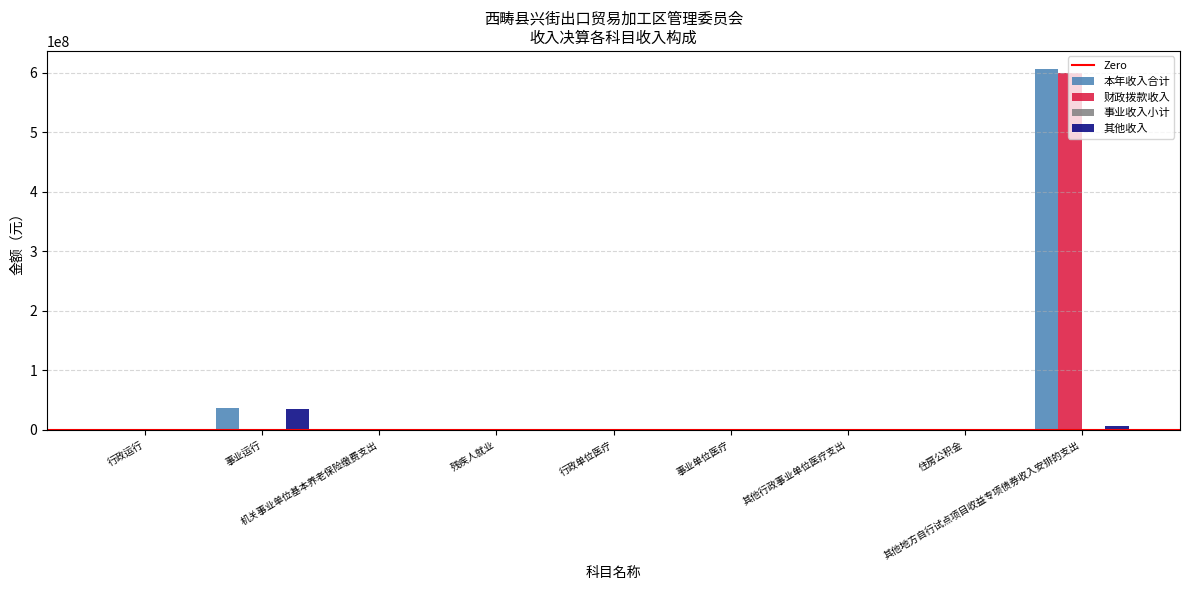

How many data points does each series have?

9